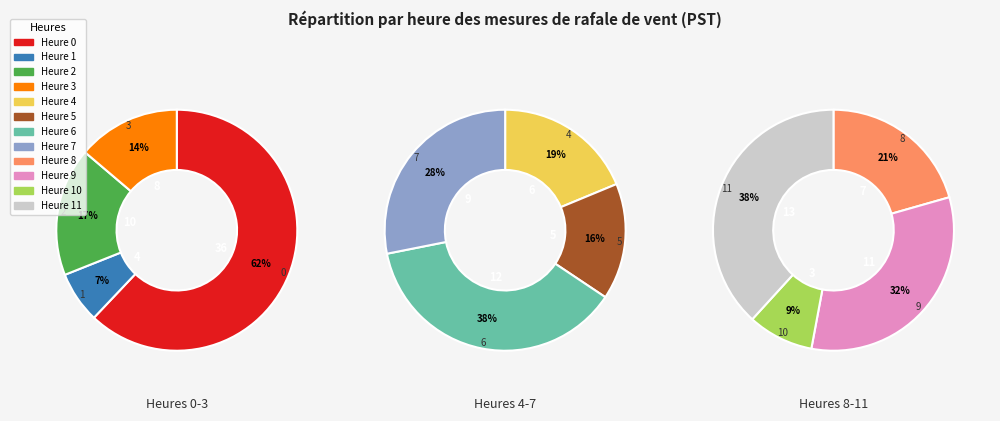

How many slices are in this pie chart?

12